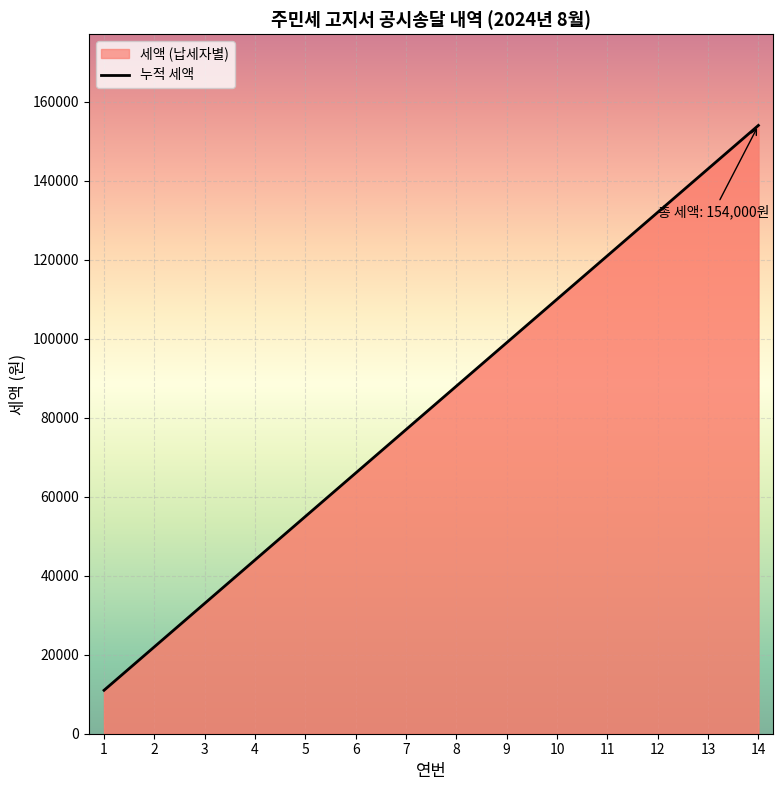

List the labels in order of value, largest first.

14, 13, 12, 11, 10, 9, 8, 7, 6, 5, 4, 3, 2, 1